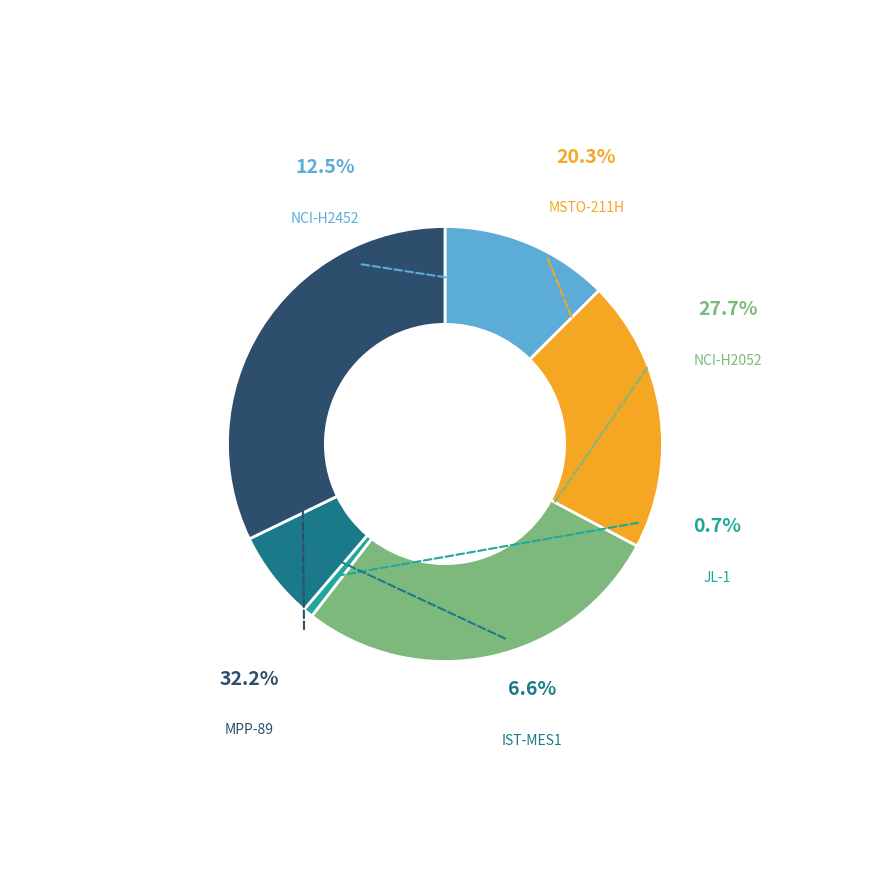

How many segments does this pie chart have?

6